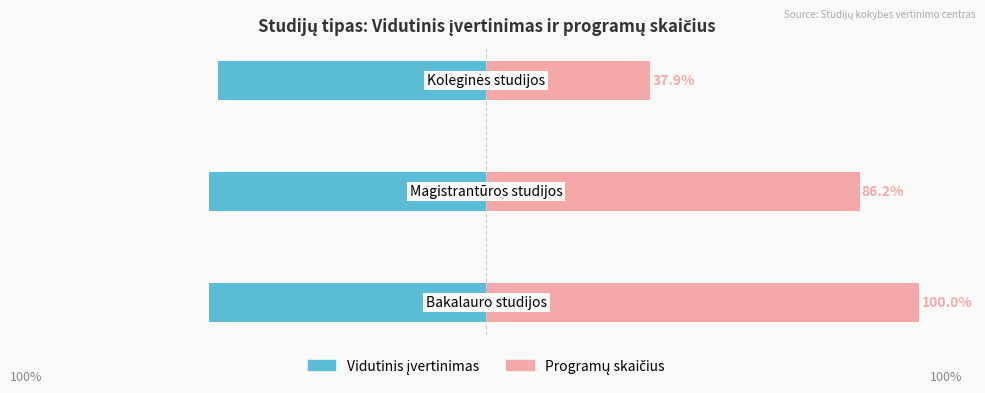

What is the spread (max minus min) of values at 1?

150.2